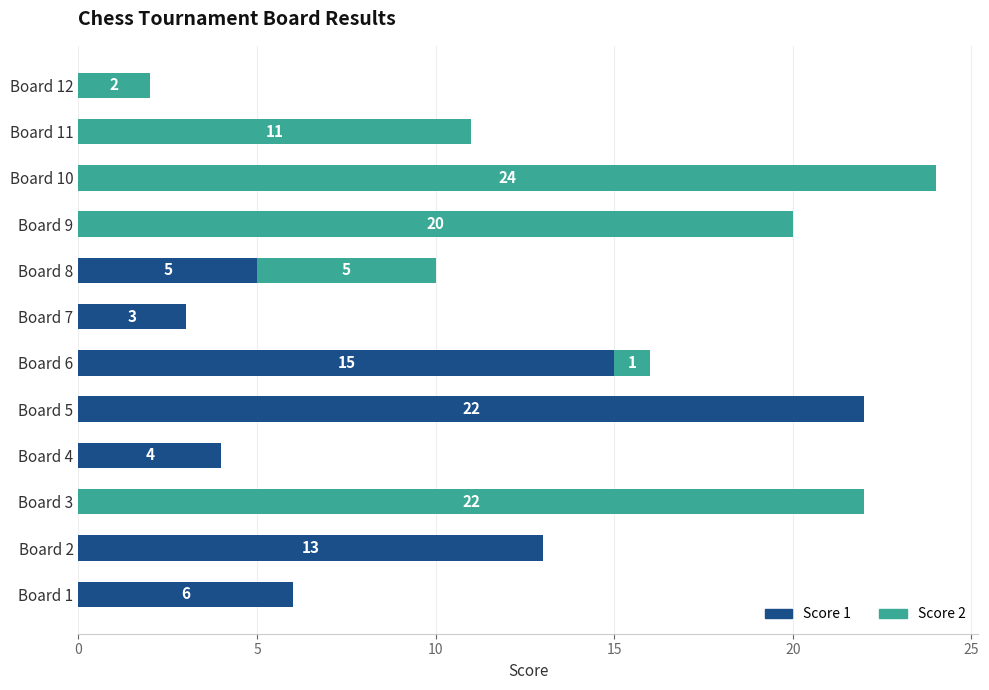

At which label does Score 1 reach its peak?

Board 5